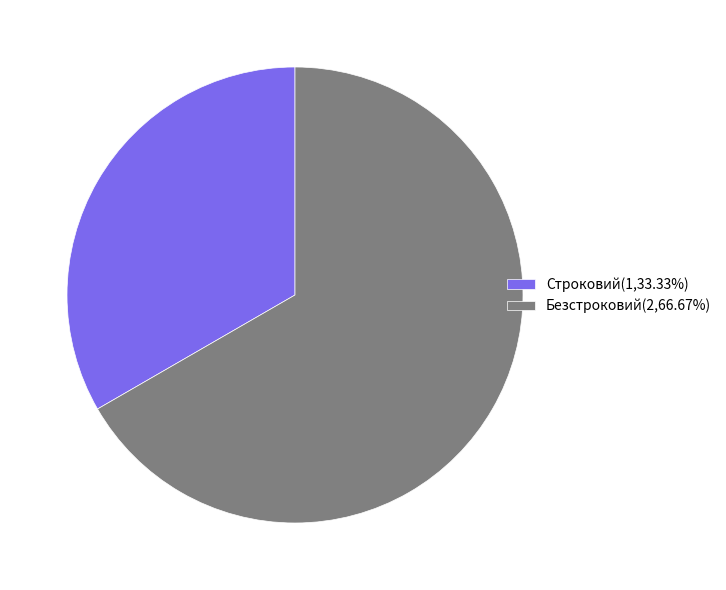

Is there any slice that represents more than half of the pie?

Yes